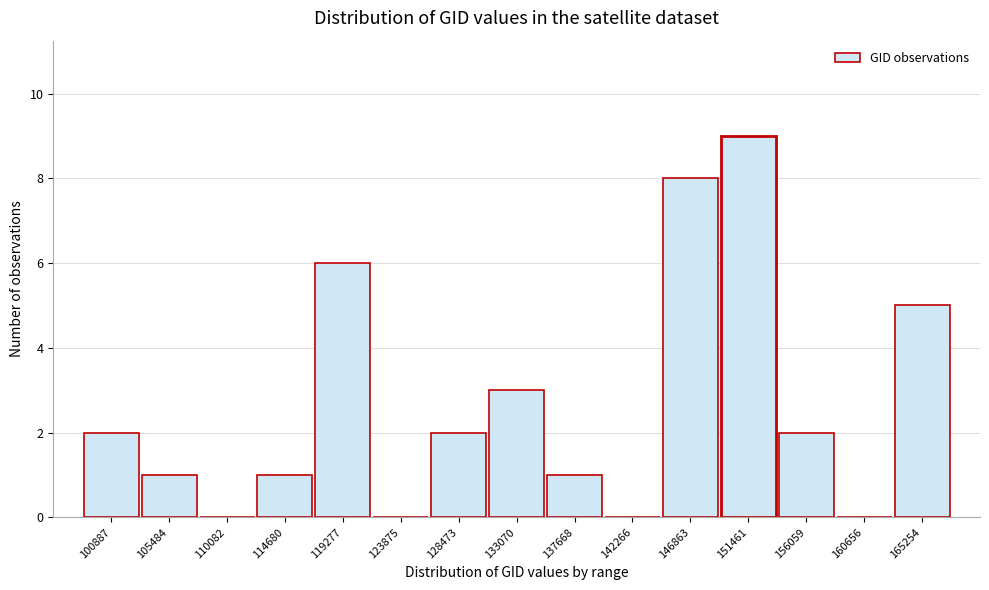

Reading left to right, what are all the values shown in this chart?

100887=2	105484=1	110082=0	114680=1	119277=6	123875=0	128473=2	133070=3	137668=1	142266=0	146863=8	151461=9	156059=2	160656=0	165254=5